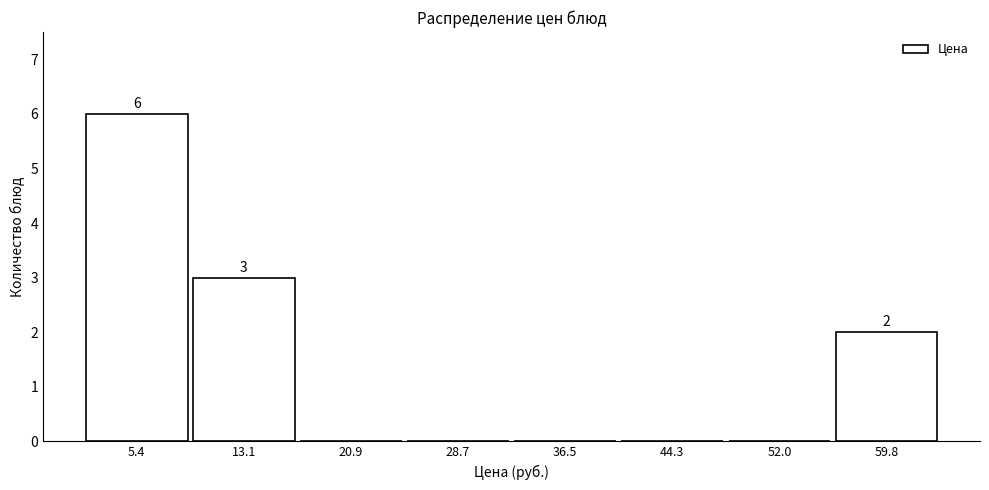

Over which range of the x-axis is the bar tallest?

1 to 9